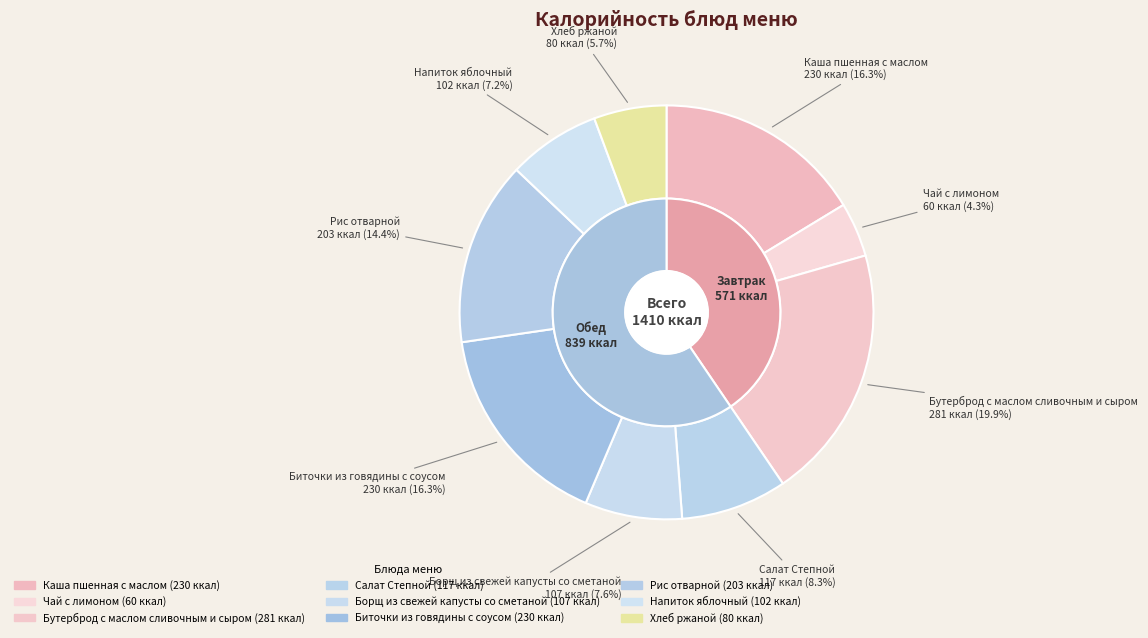

Is it true that Салат Степной is 8% of the pie?

True